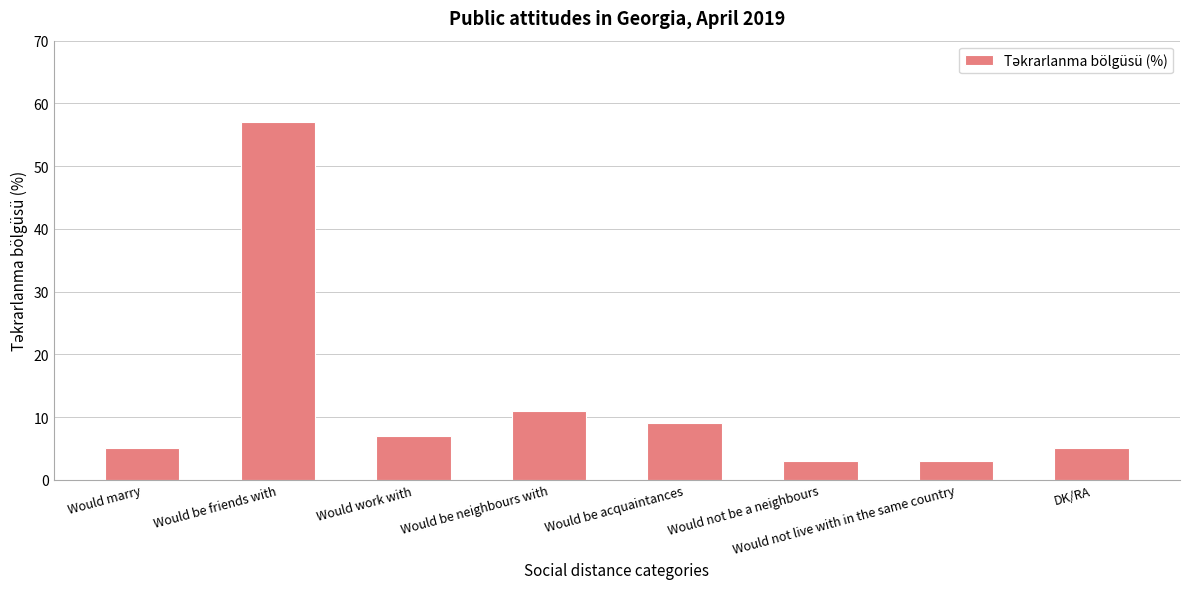

What is the label of the 1st bar from the left?

Would marry